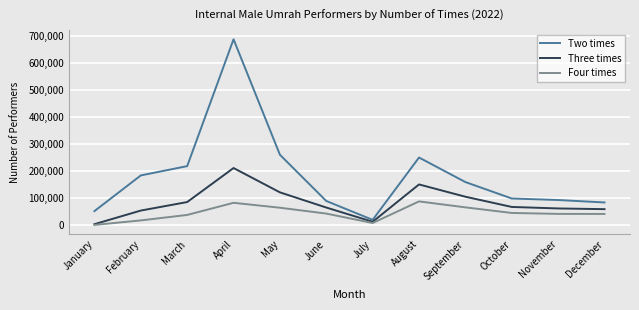

What is the minimum value shown in the chart?

158